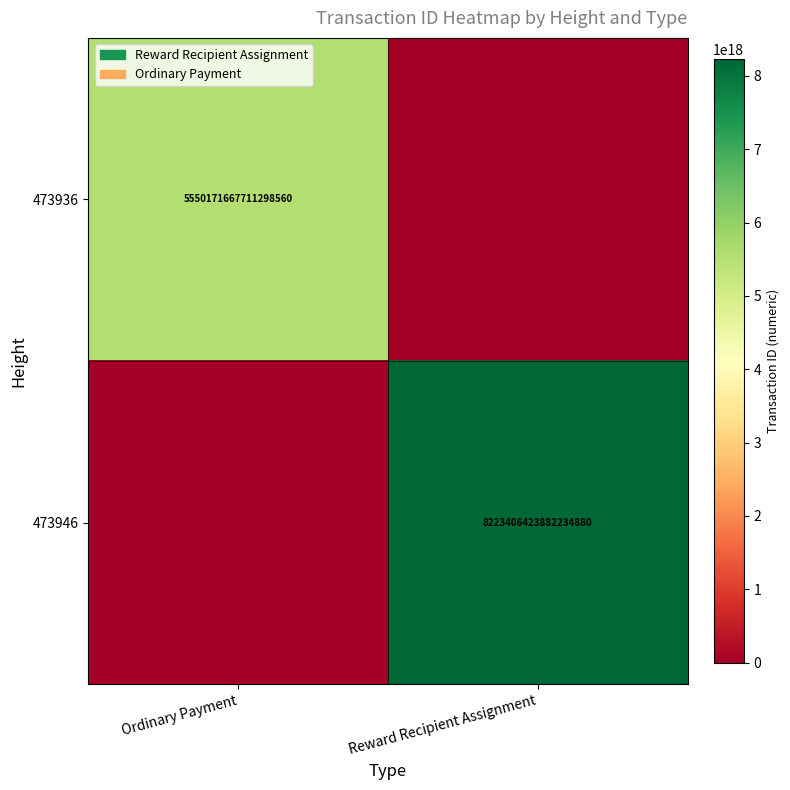

Is the value of 473936 at Ordinary Payment greater than the value of 473946 at Reward Recipient Assignment?

No